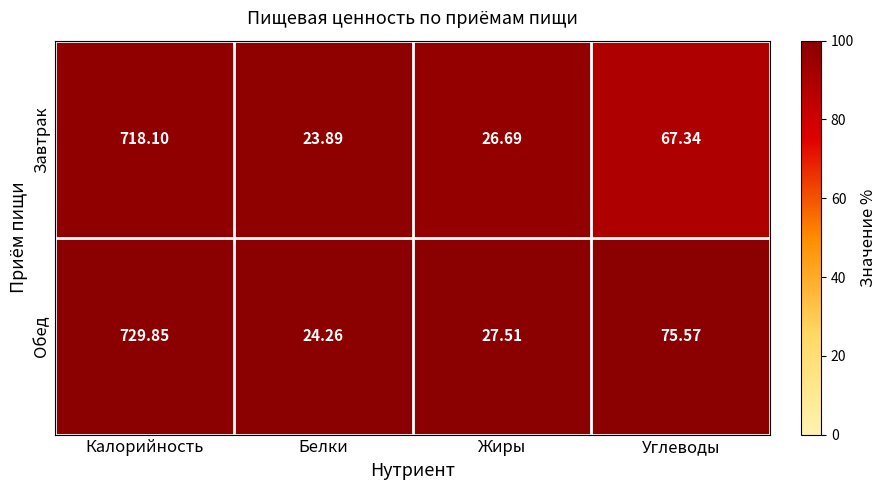

At which category does the chart reach its peak across all series?

Калорийность